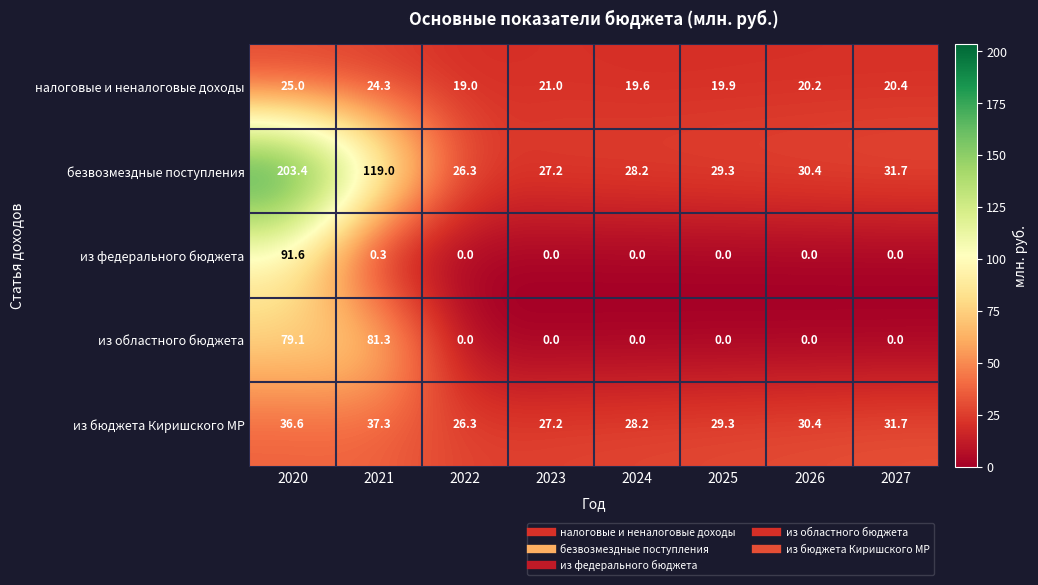

Which series has the largest total across all categories?

безвозмездные поступления